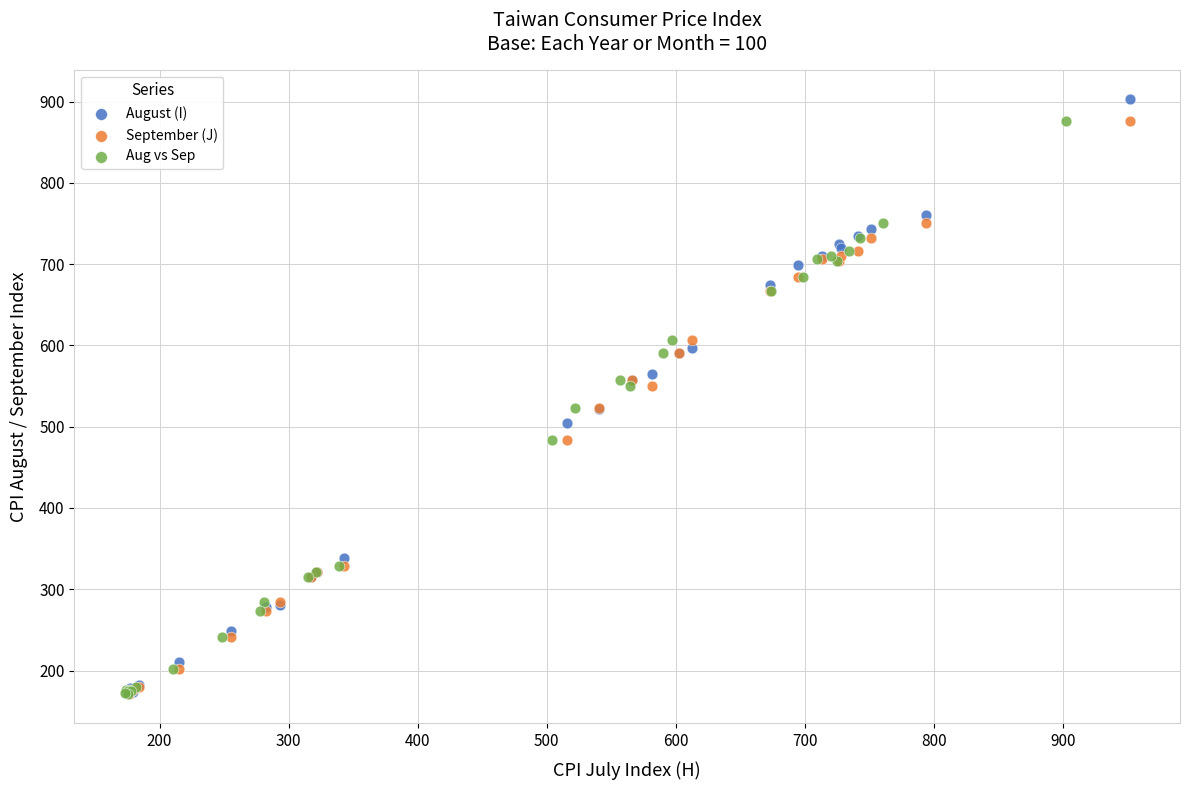

Which series has the largest Y range (max minus min)?

August (I)